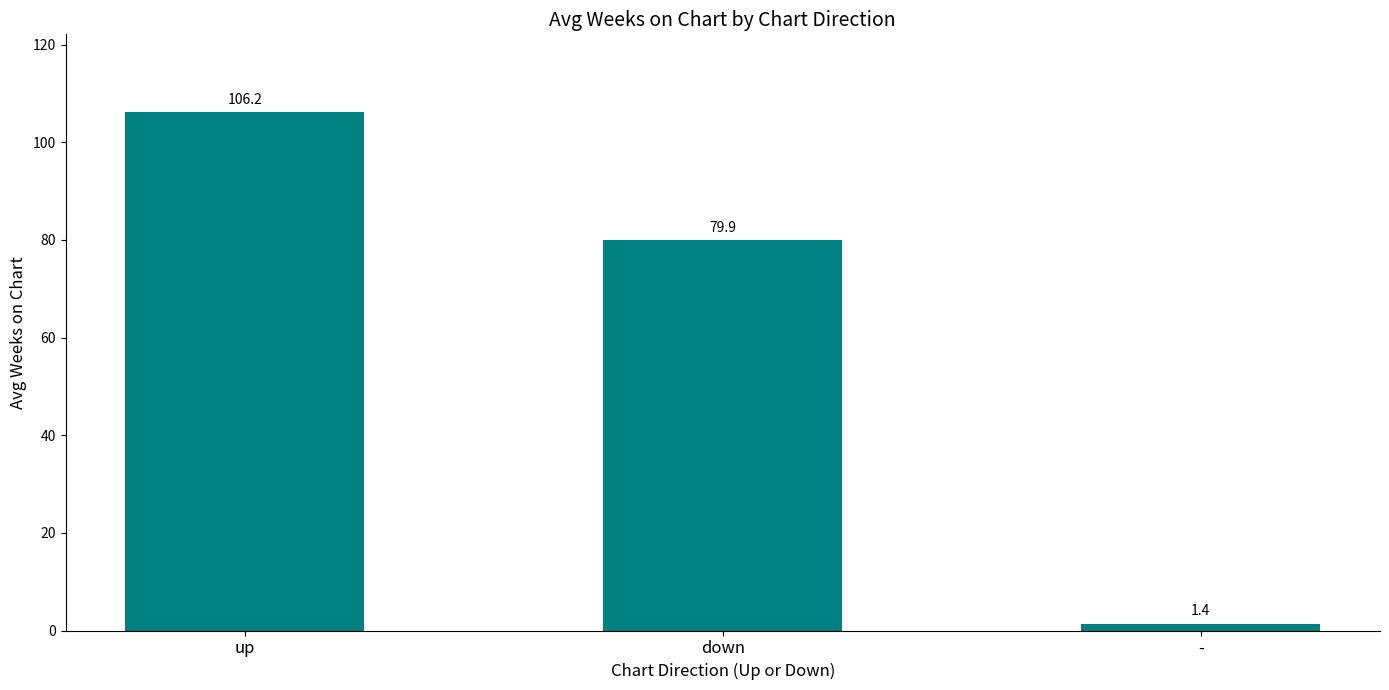

What is the sum of the values at - and up?

107.6